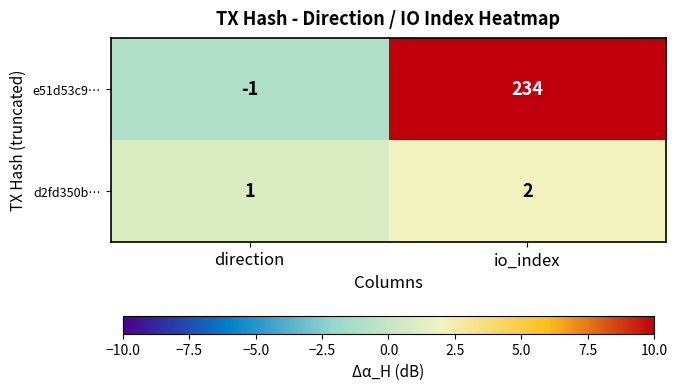

What is the sum of all d2fd350b… values?

3